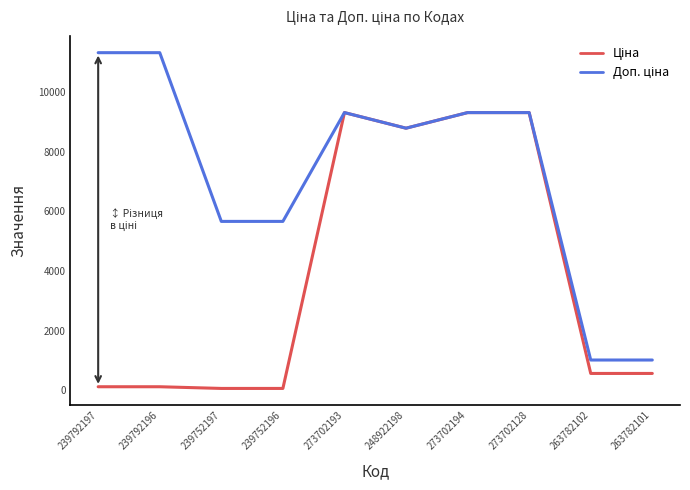

What is the maximum value shown in the chart?

11334.0